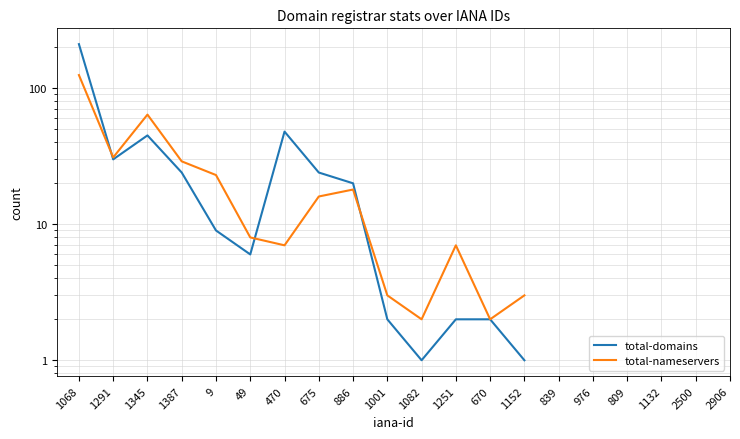

What are all the series names shown in the legend?

total-domains, total-nameservers